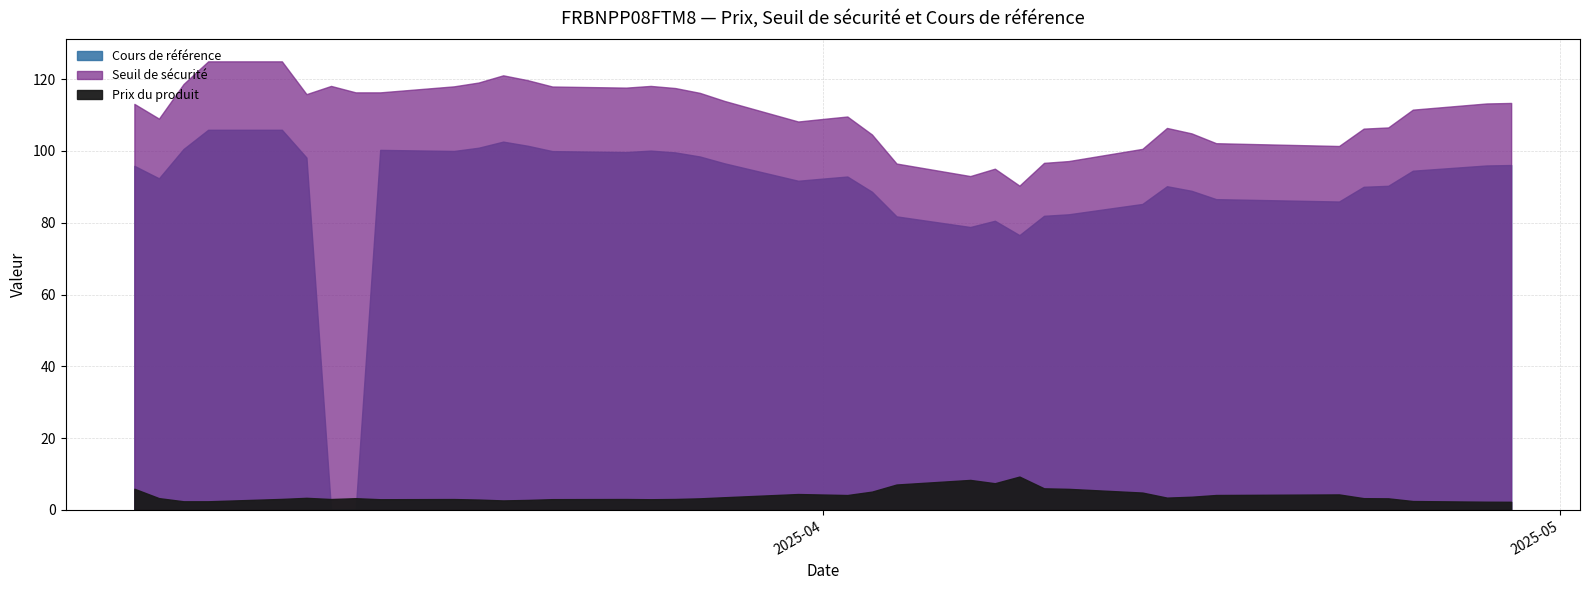

Which series has the widest spread of values?

Cours de référence